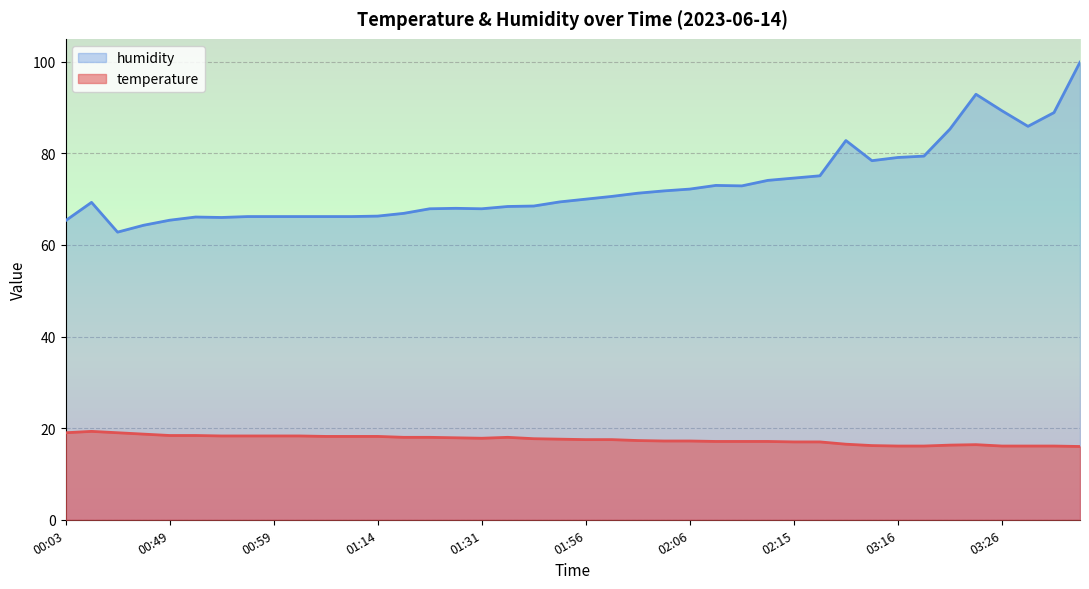

Between 00:03 and 03:21, which series saw the biggest shift?

humidity